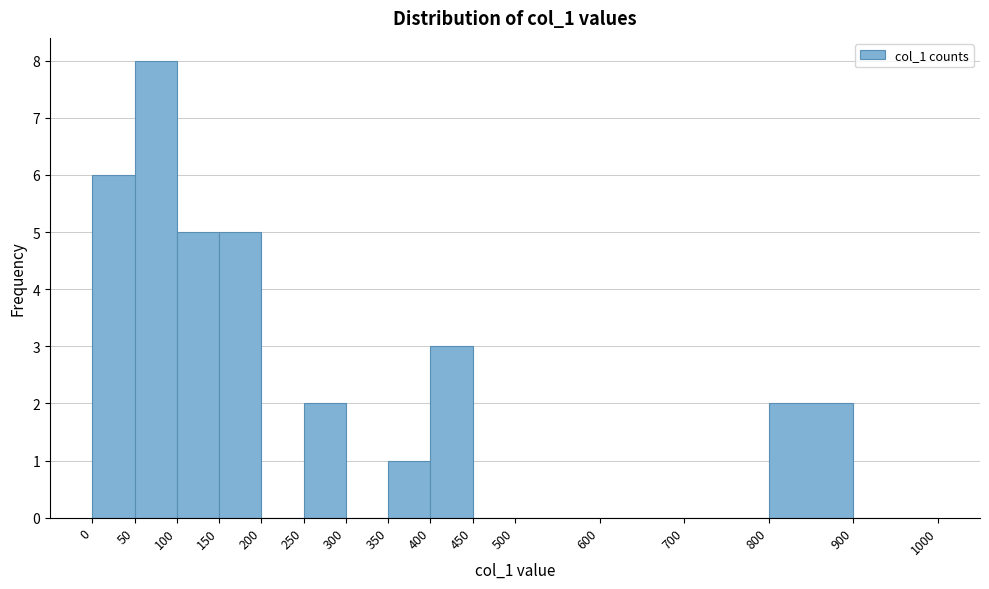

What is the height of the bar covering 250 to 300 on the x-axis? The values are not printed on the chart, so give them approximately, as read against the axis.

2